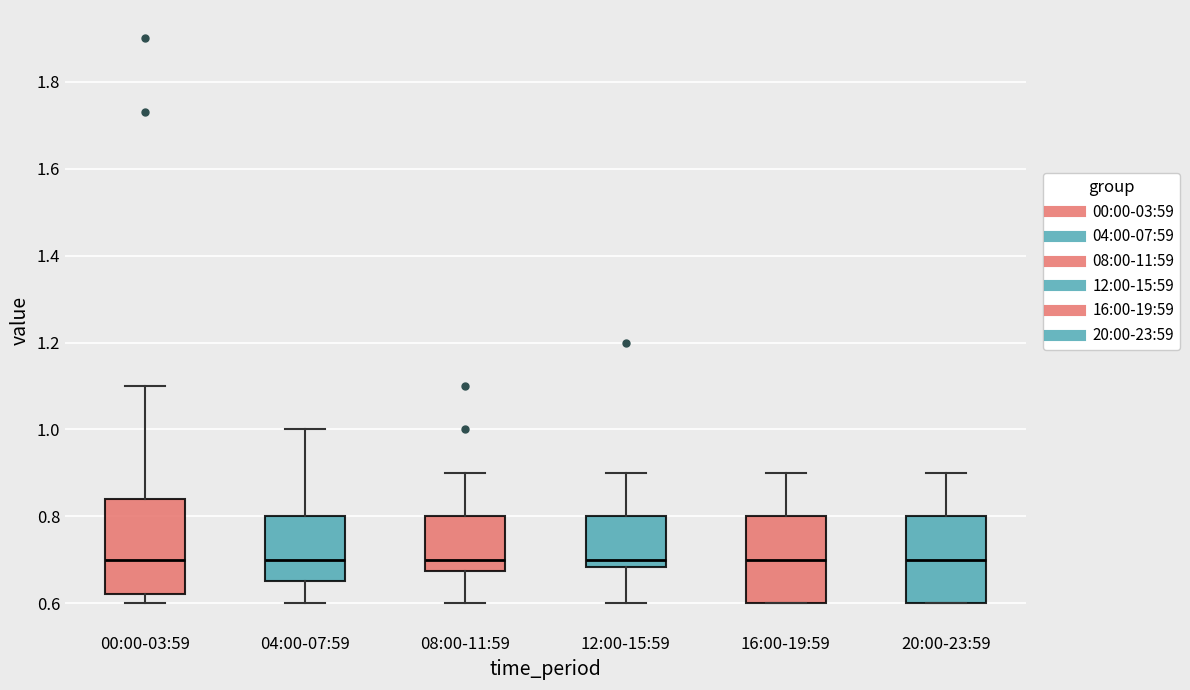

Where does the upper whisker of the box for 16:00-19:59 end on the y-axis? The values are not printed on the chart, so give them approximately, as read against the axis.

0.90